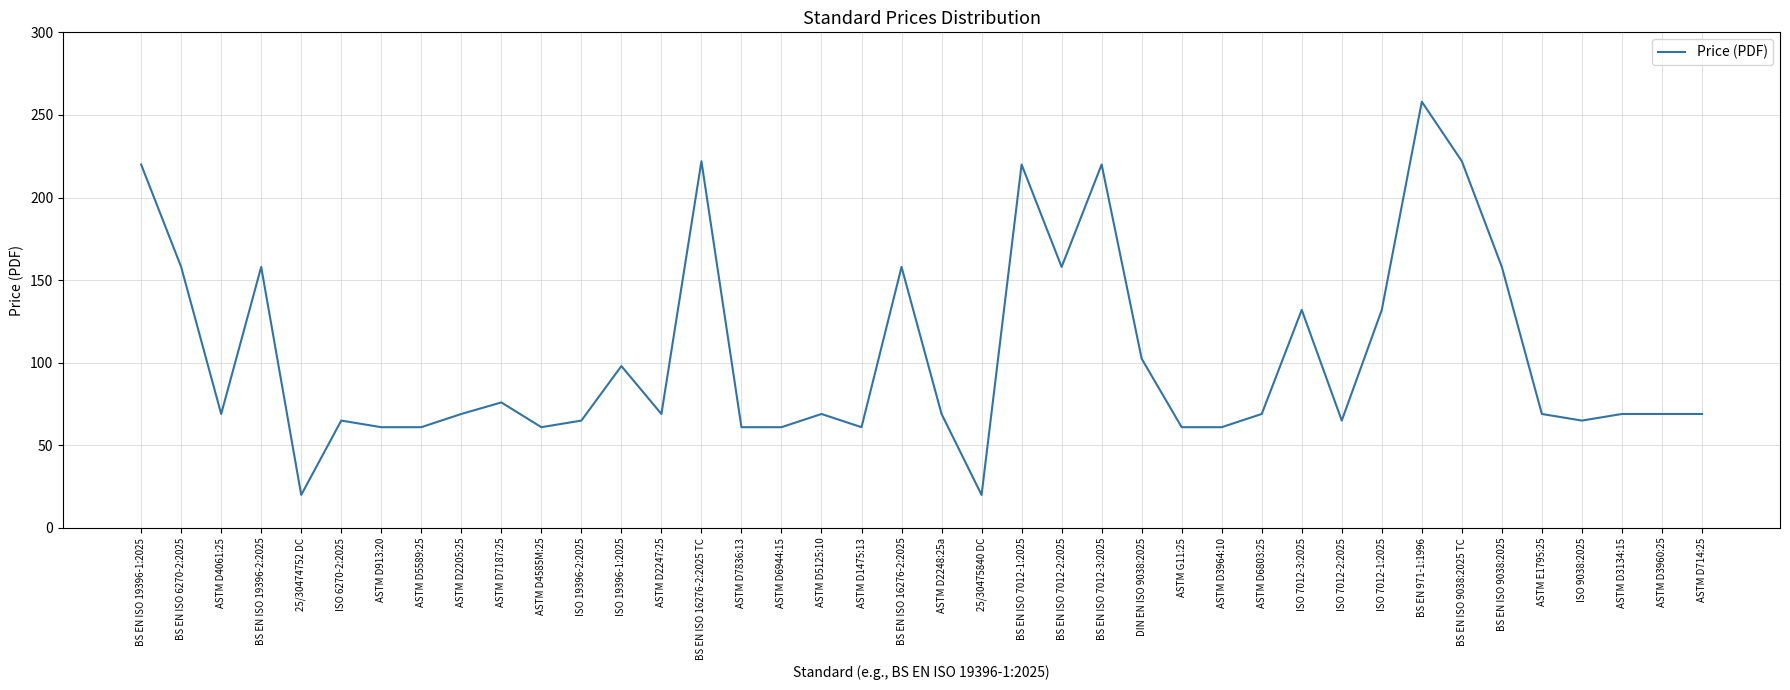

The value at ASTM D1475:13 is 61.0. True or false?

True